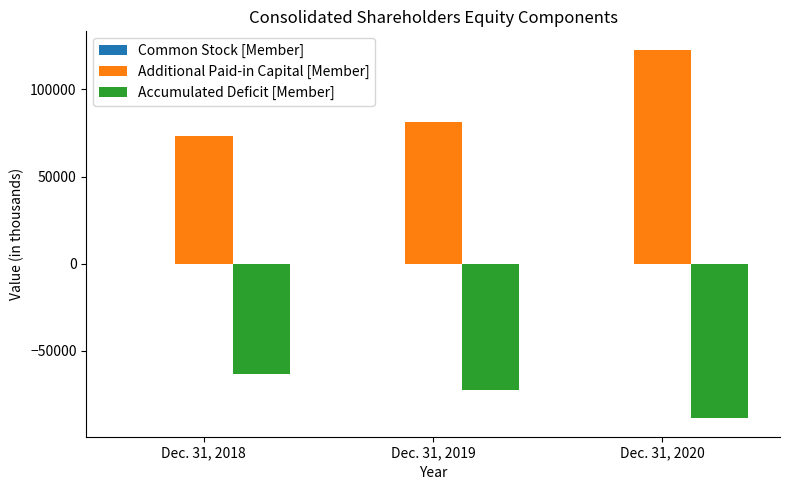

Is the value of Accumulated Deficit [Member] at Dec. 31, 2019 greater than the value of Additional Paid-in Capital [Member] at Dec. 31, 2020?

No